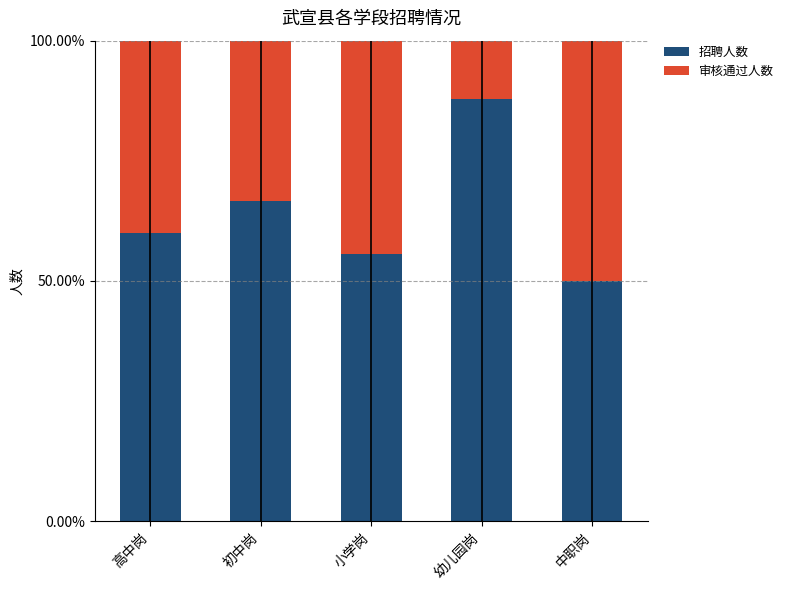

How many bars are there in total?

5